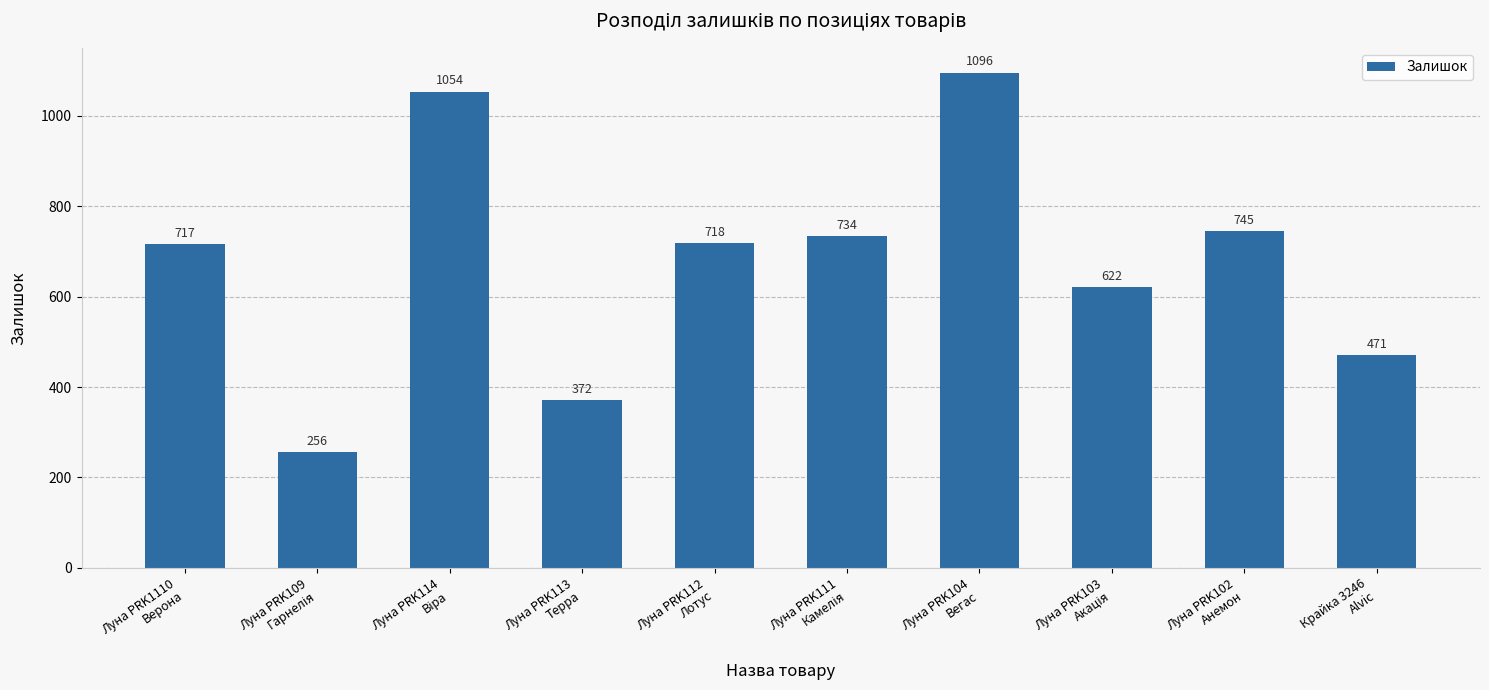

What is the sum of all values?

6785